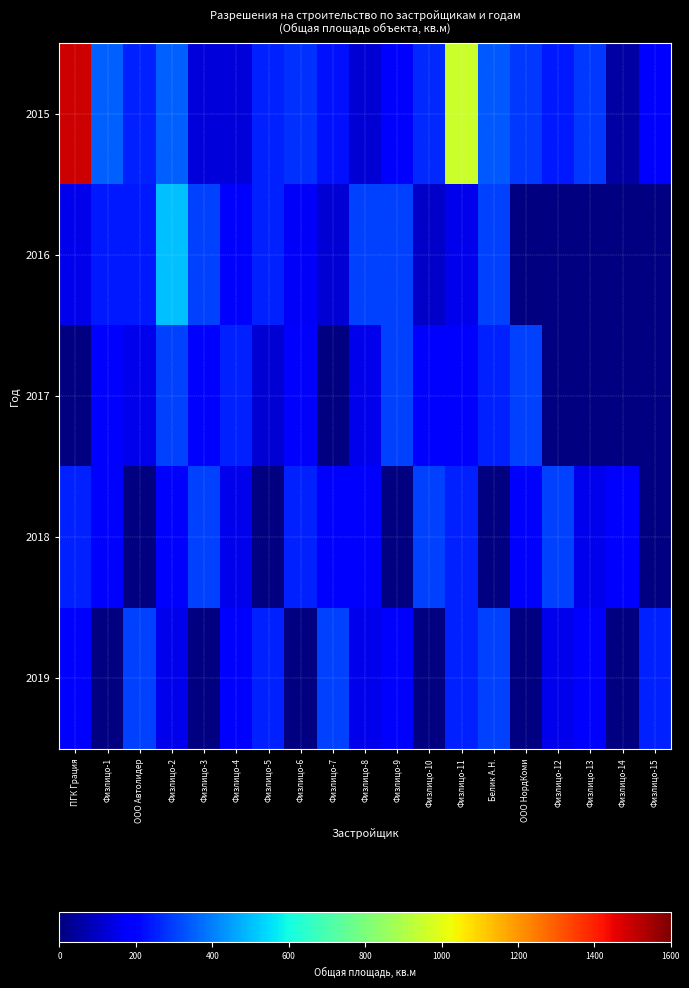

Between Физлицо-1 and Физлицо-11, which is larger?

Физлицо-11